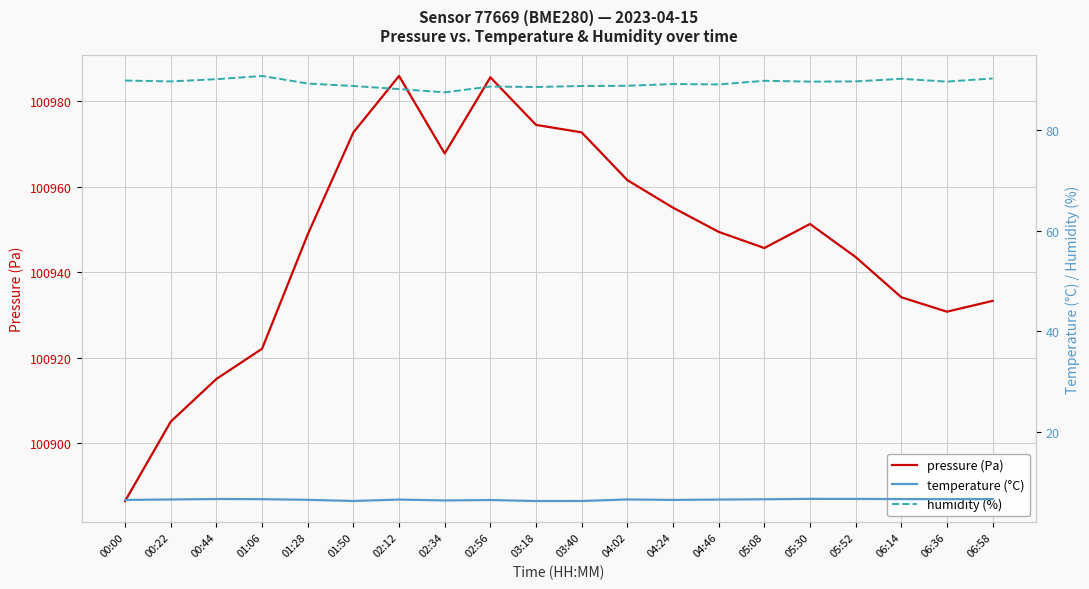

Reading left to right, transcribe all the data shown in this chart.

pressure (Pa): 100886.5	100905.1	100915.0	100922.1	100948.8	100972.7	100985.8	100967.7	100985.5	100974.4	100972.7	100961.5	100955.1	100949.4	100945.6	100951.2	100943.5	100934.1	100930.8	100933.3
temperature (°C): 6.5	6.6	6.7	6.7	6.6	6.3	6.6	6.4	6.5	6.3	6.3	6.6	6.5	6.6	6.7	6.8	6.7	6.7	6.7	6.7
humidity (%): 89.8	89.6	90.1	90.7	89.2	88.7	88.1	87.5	88.6	88.5	88.7	88.8	89.1	89.0	89.8	89.6	89.6	90.2	89.6	90.2